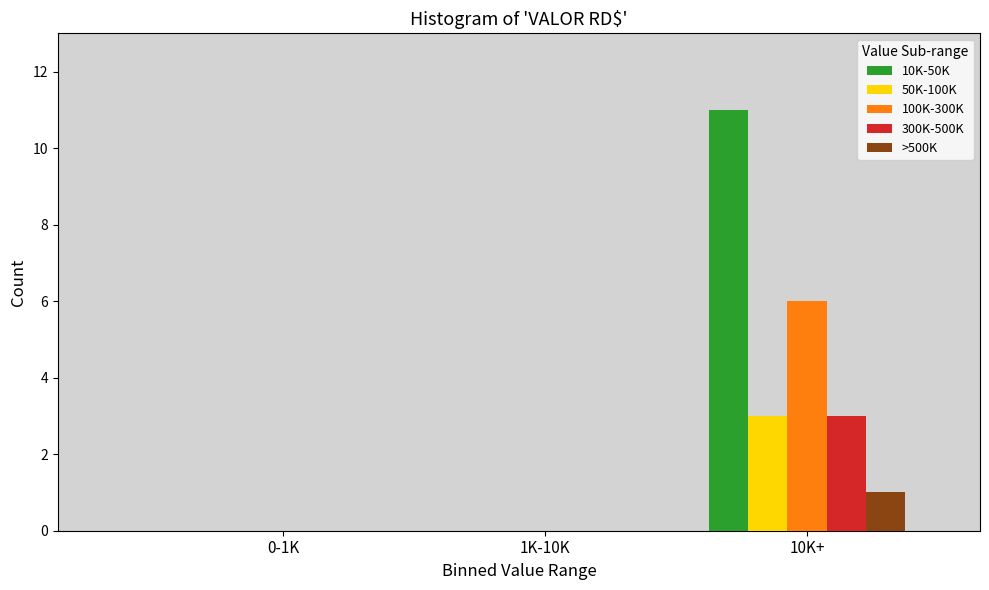

Reading left to right, extract all data points from this chart.

10K-50K: 0-1K=0	1K-10K=0	10K+=11
50K-100K: 0-1K=0	1K-10K=0	10K+=3
100K-300K: 0-1K=0	1K-10K=0	10K+=6
300K-500K: 0-1K=0	1K-10K=0	10K+=3
>500K: 0-1K=0	1K-10K=0	10K+=1